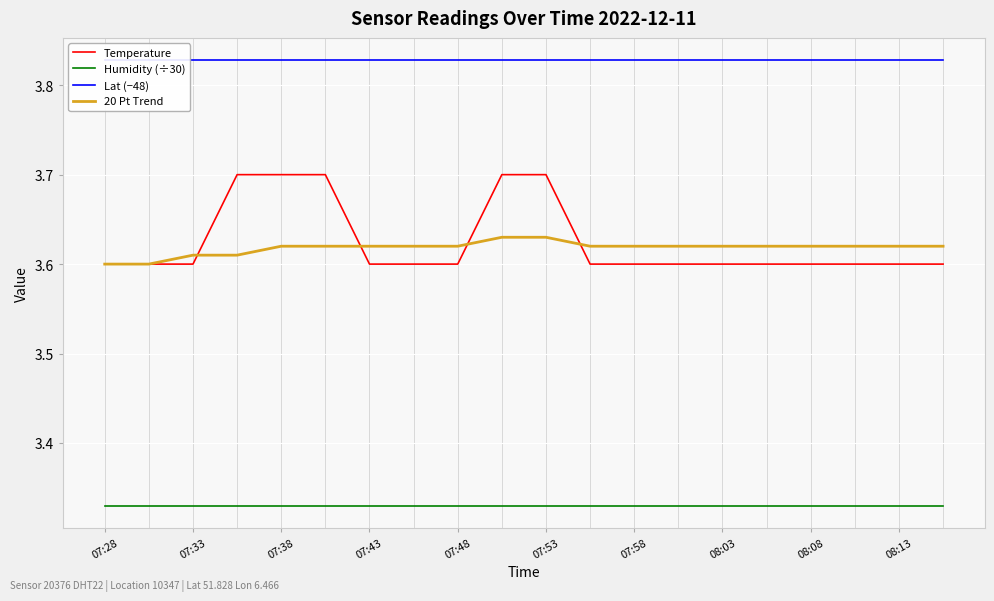

True or false: Humidity (÷30) and Temperature cross at least once.

False